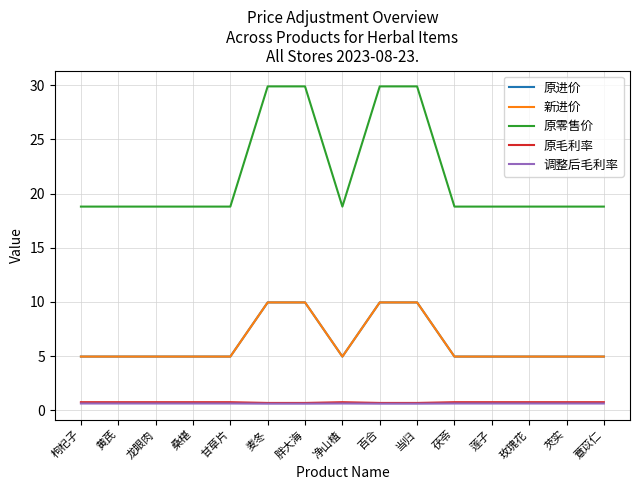

Between 净山楂 and 茯苓, which series saw the biggest shift?

原进价